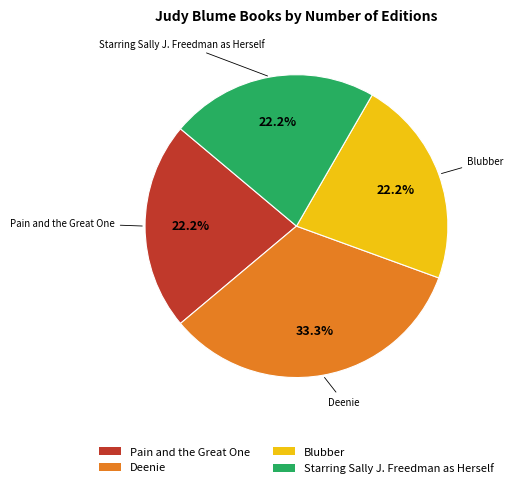

What is the ratio of the value at Pain and the Great One to the value at Starring Sally J. Freedman as Herself?

1.0